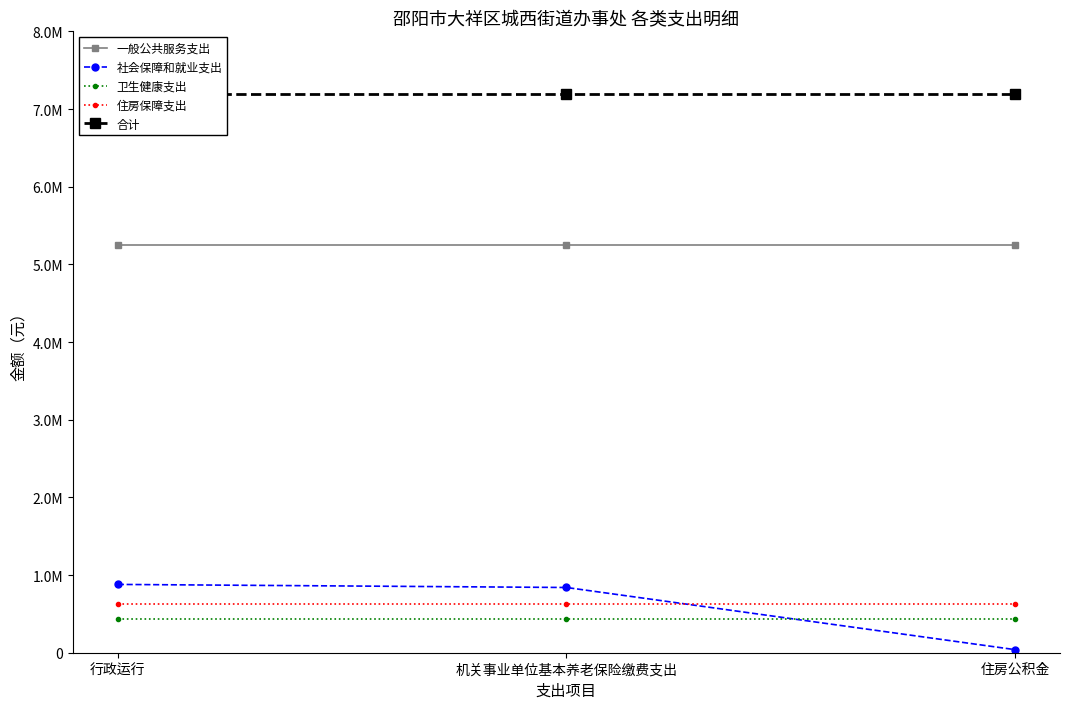

True or false: 合计 has a value of 10443972.6 at 住房公积金.

False